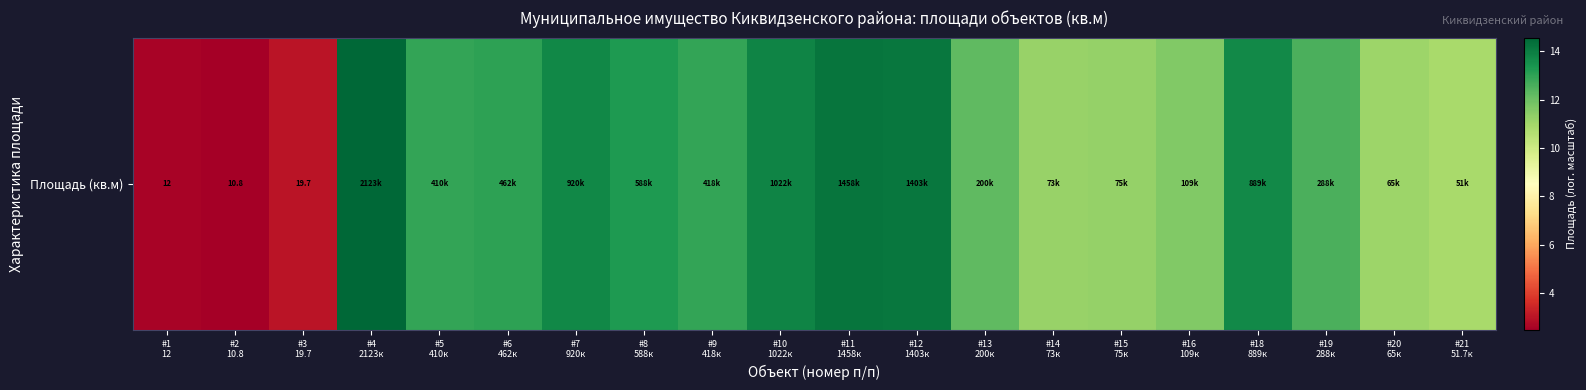

Which label corresponds to the smallest value in the chart?

#2
10.8